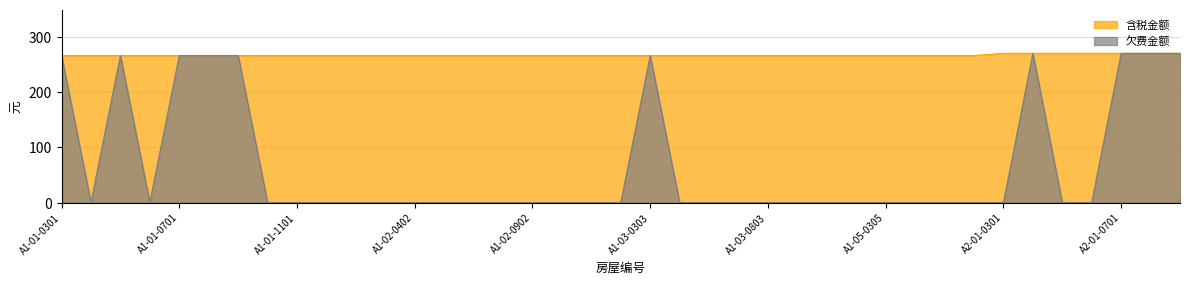

Does the chart display data point markers on the line(s)?

No